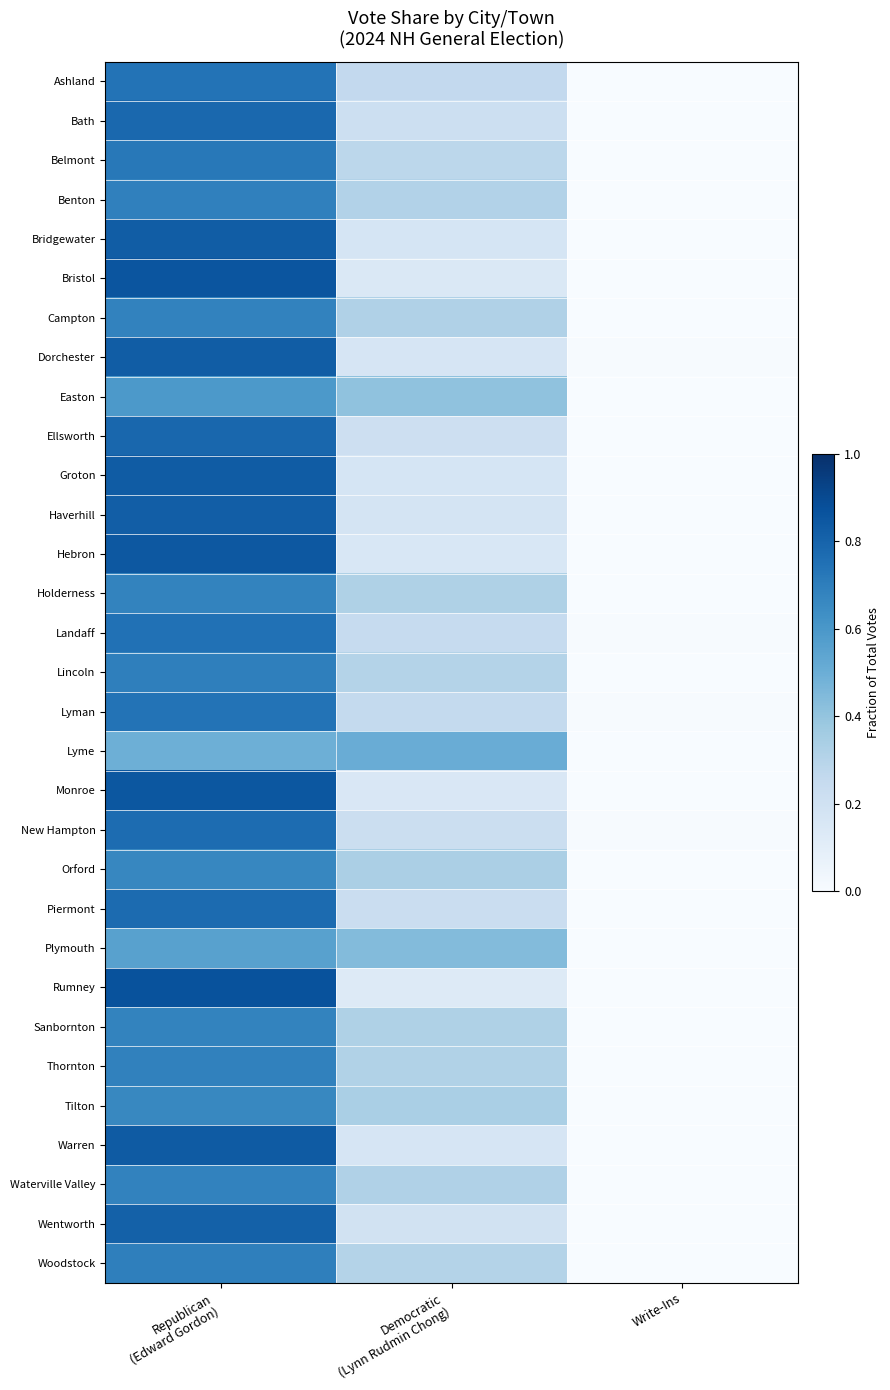

At Write-Ins, list the series in order from smallest to largest.

Bath, Belmont, Benton, Bristol, Campton, Easton, Ellsworth, Groton, Haverhill, Hebron, Holderness, Lincoln, Lyme, Orford, Rumney, Sanbornton, Thornton, Tilton, Warren, Waterville Valley, Wentworth, Woodstock, Ashland, Bridgewater, Monroe, Plymouth, Piermont, Lyman, Landaff, Dorchester, New Hampton